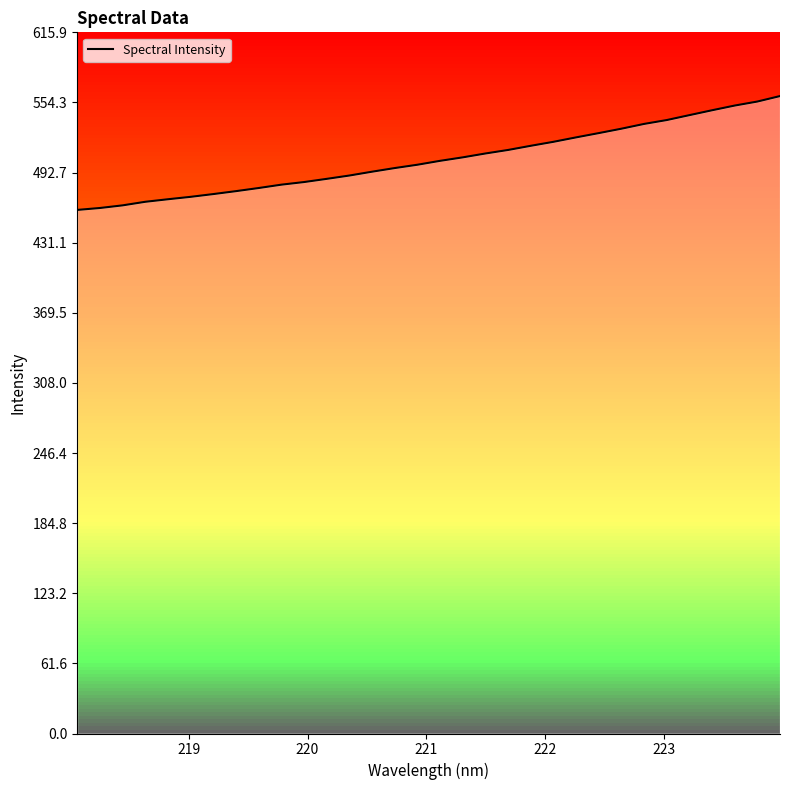

True or false: the data has more than 0 interior local peaks.

False